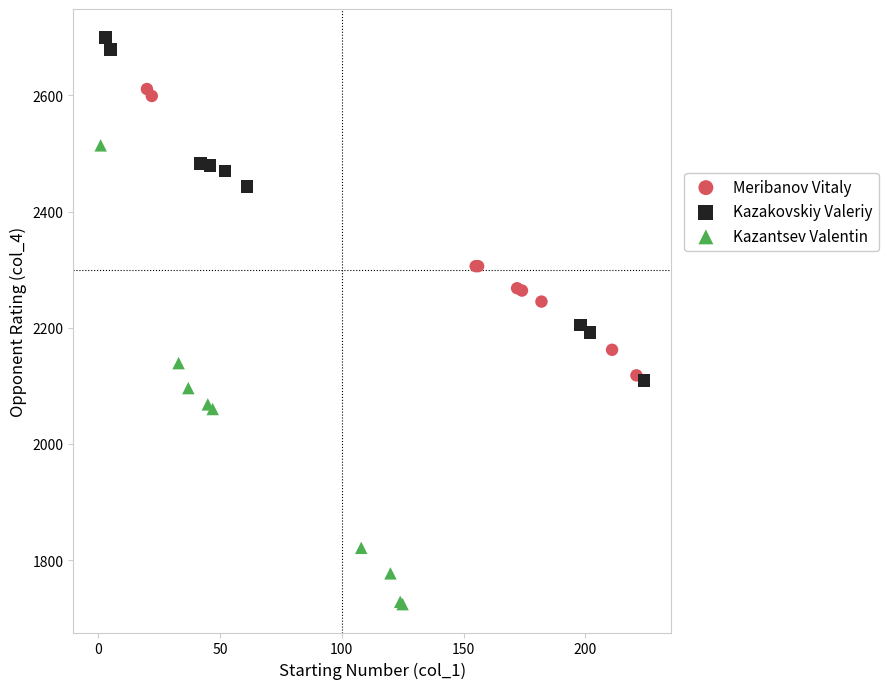

Which series contains the highest Y value?

Kazakovskiy Valeriy